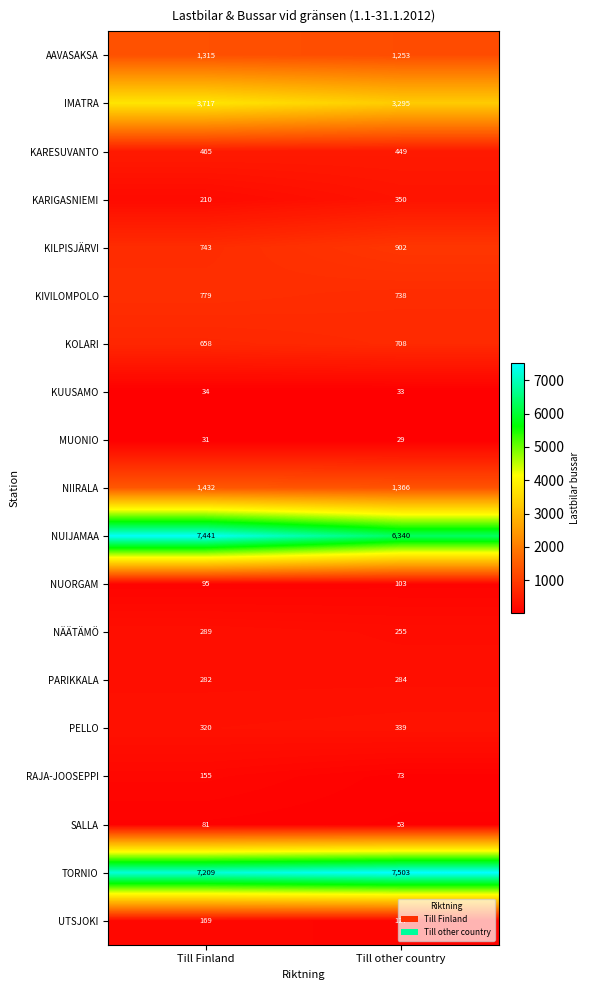

What is the sum of the AAVASAKSA values at Till Finland and Till other country?

2568